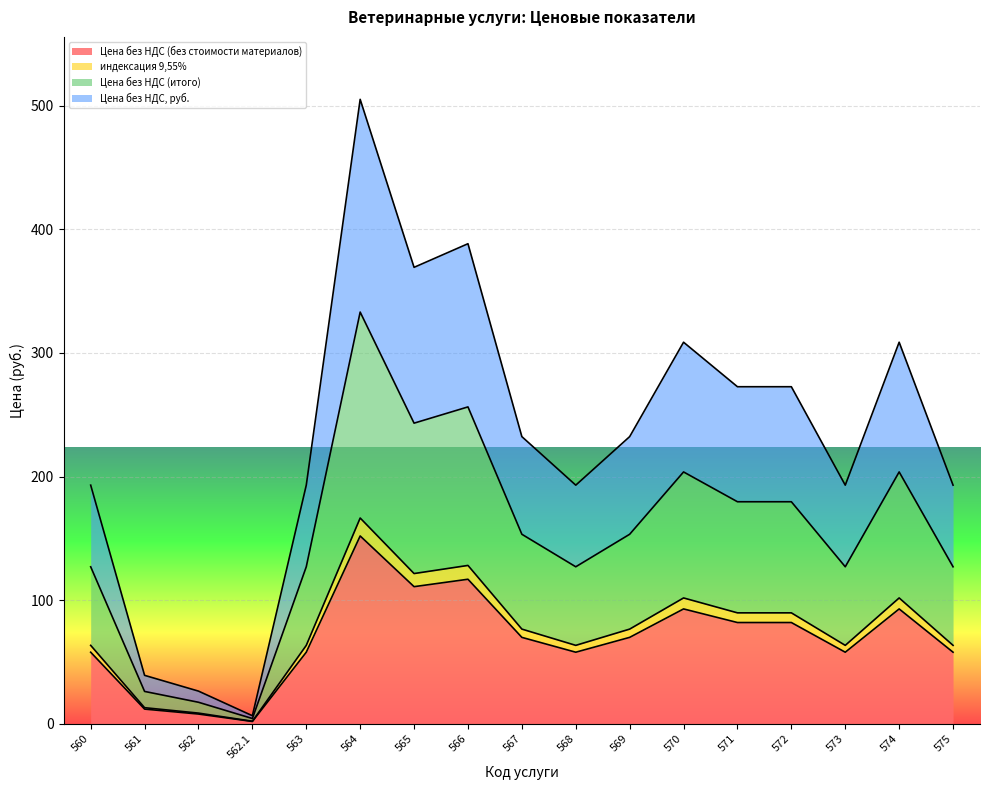

What is the difference between the maximum and minimum values in the Цена без НДС (итого) series?

328.6